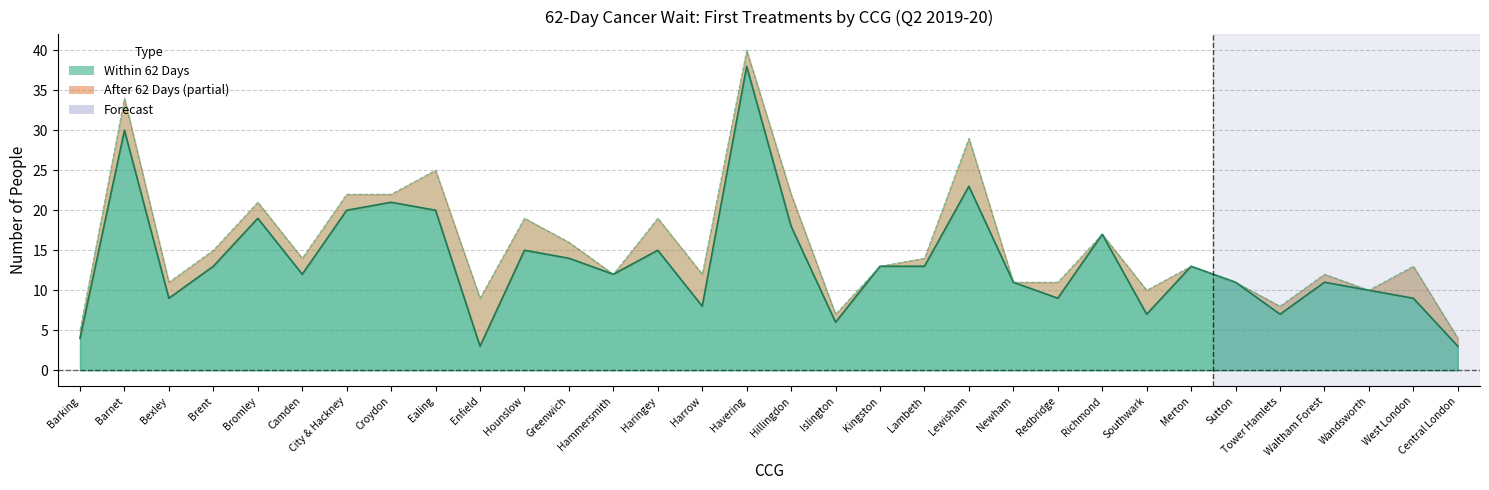

List the labels in order of value, largest first.

Havering, Barnet, Lewisham, Croydon, City & Hackney, Ealing, Bromley, Hillingdon, Richmond, Hounslow, Haringey, Greenwich, Brent, Kingston, Lambeth, Merton, Camden, Hammersmith, Newham, Sutton, Waltham Forest, Wandsworth, Bexley, Redbridge, West London, Harrow, Southwark, Tower Hamlets, Islington, Barking, Enfield, Central London